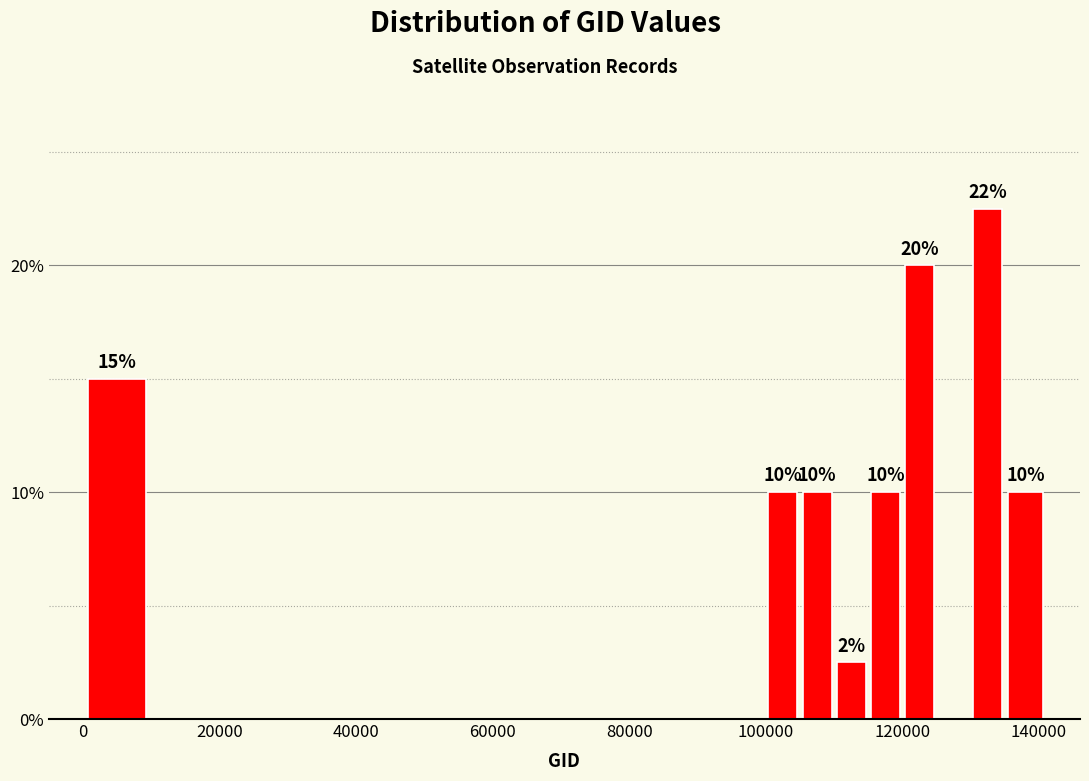

Read against the x-axis, roughly where is the centre of the tallest bar?

132000